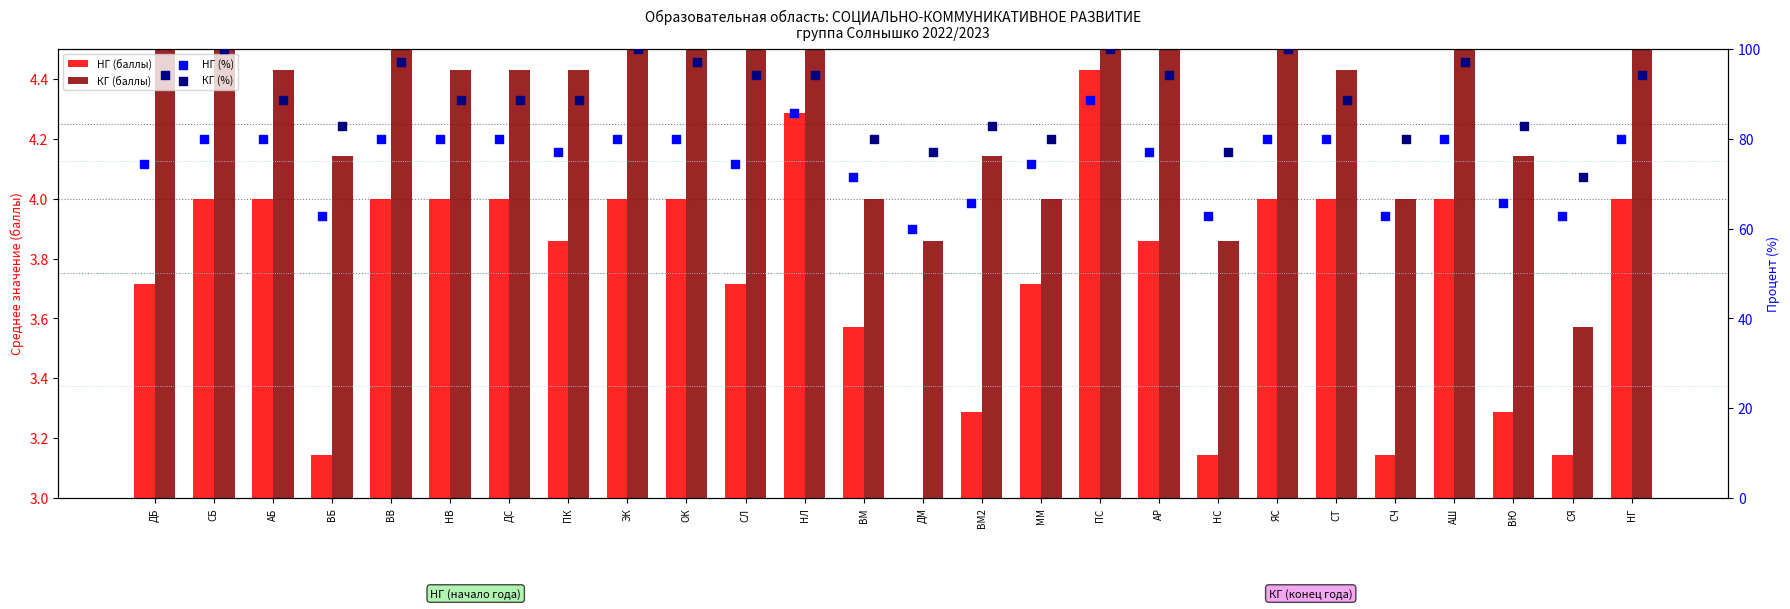

What are all the series names shown in the legend?

НГ (баллы), КГ (баллы), НГ (%), КГ (%)